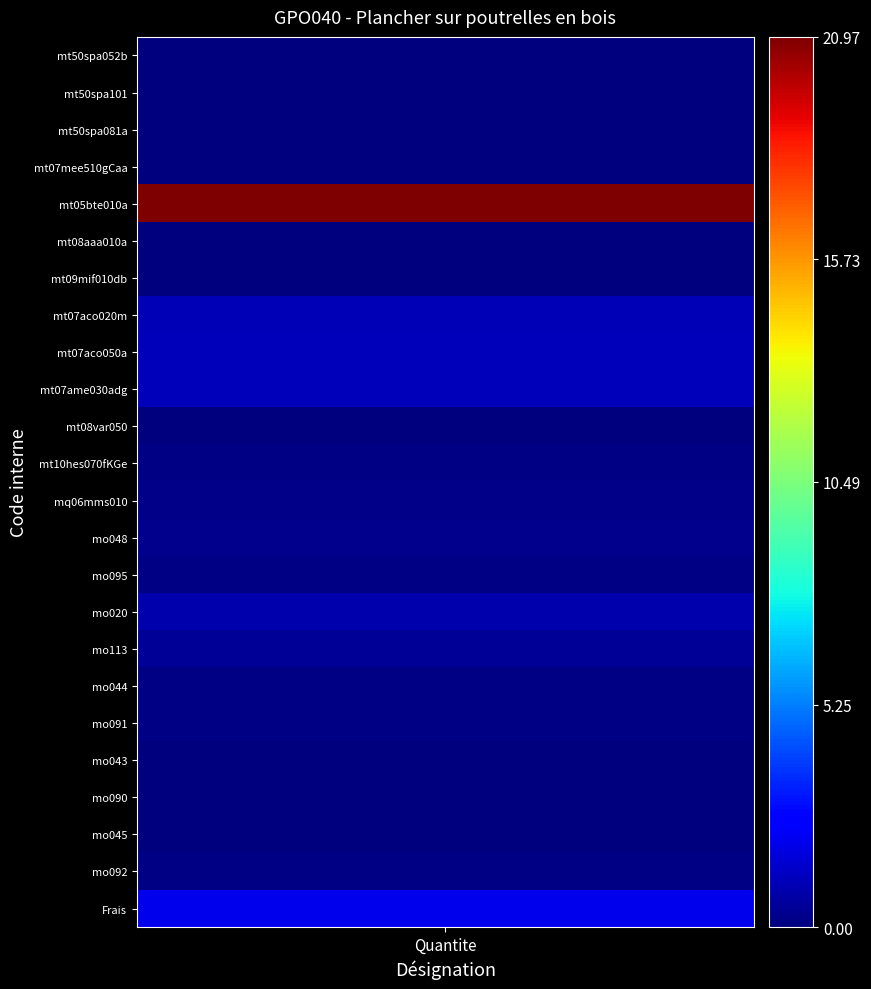

The chart shows a value of 0.0 at 5. True or false?

False